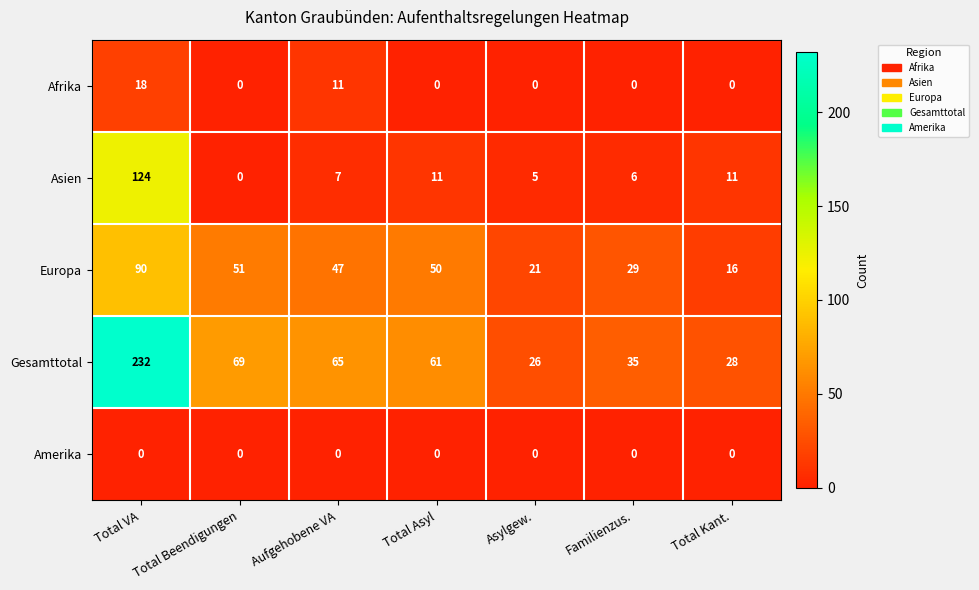

Rank the categories by Gesamttotal value from highest to lowest.

Total VA, Total Beendigungen, Aufgehobene VA, Total Asyl, Familienzus., Total Kant., Asylgew.